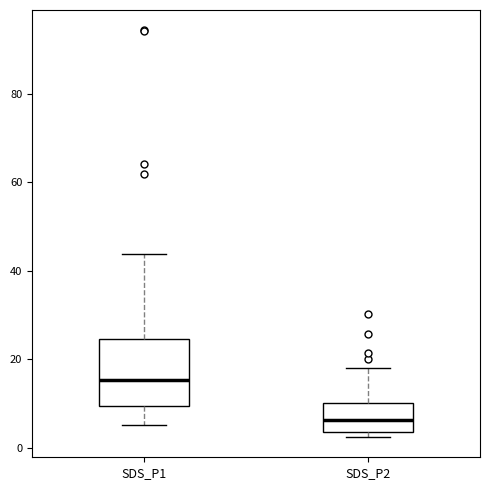

Which box has the highest median line?

SDS_P1